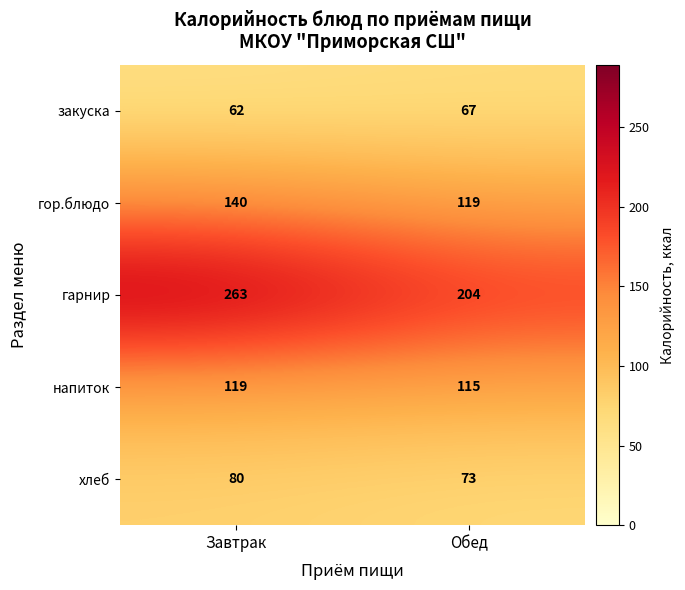

At which category is the sum across all series the highest?

Завтрак